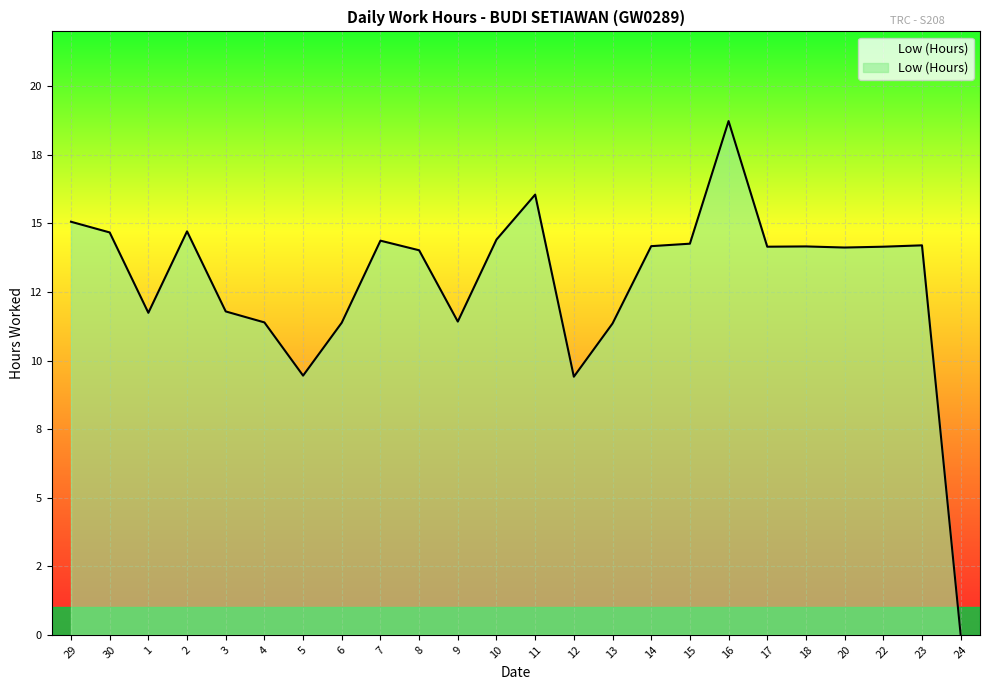

Which has a higher value, 10 or 2?

2